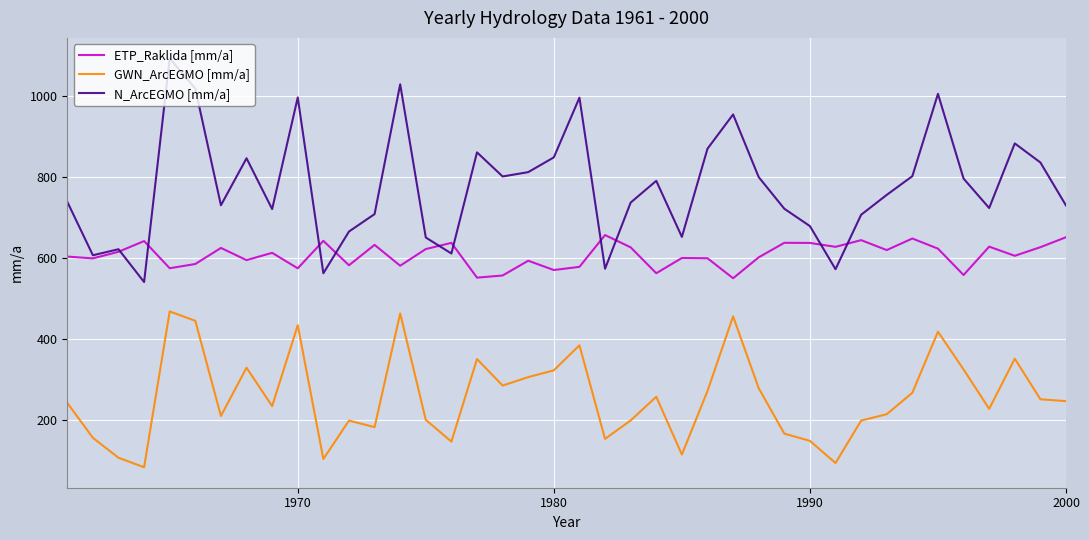

List the series in order of their peak value, lowest first.

GWN_ArcEGMO [mm/a], ETP_Raklida [mm/a], N_ArcEGMO [mm/a]